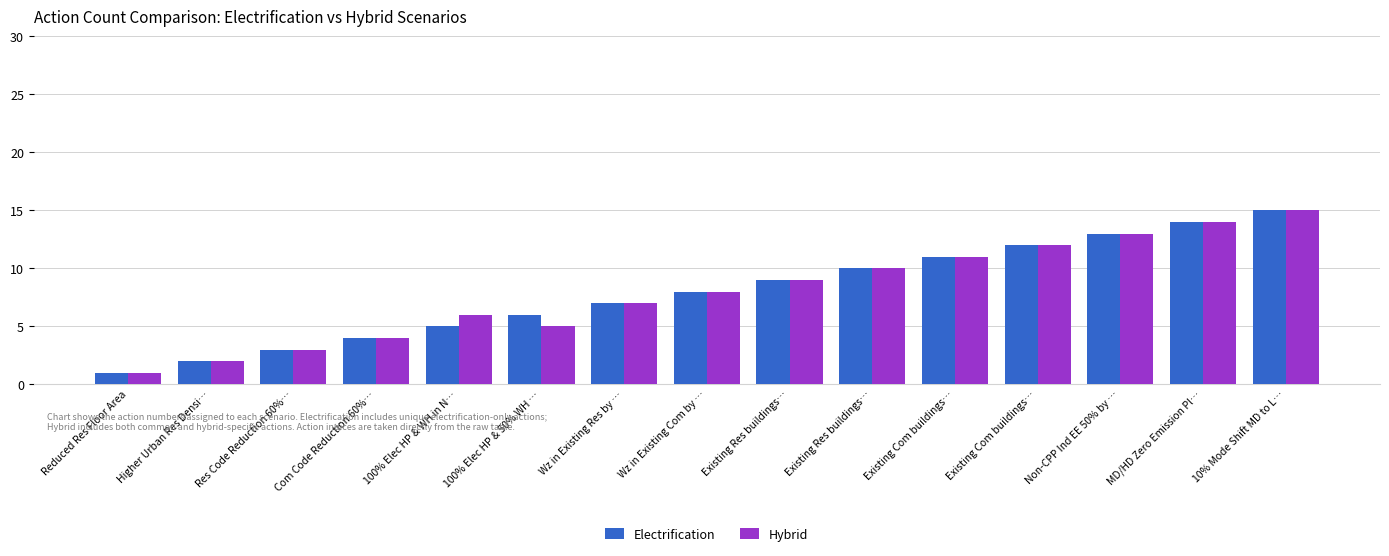

What is the label of the 14th bar from the left?

MD/HD Zero Emission Pl…